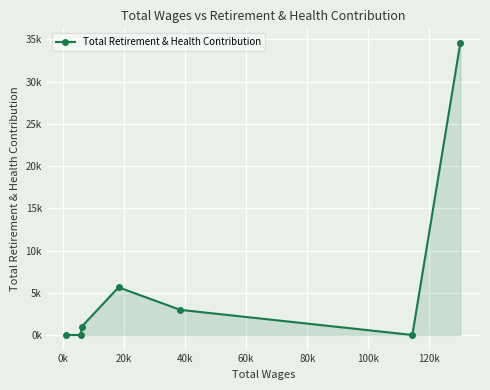

What is the average value?

6309